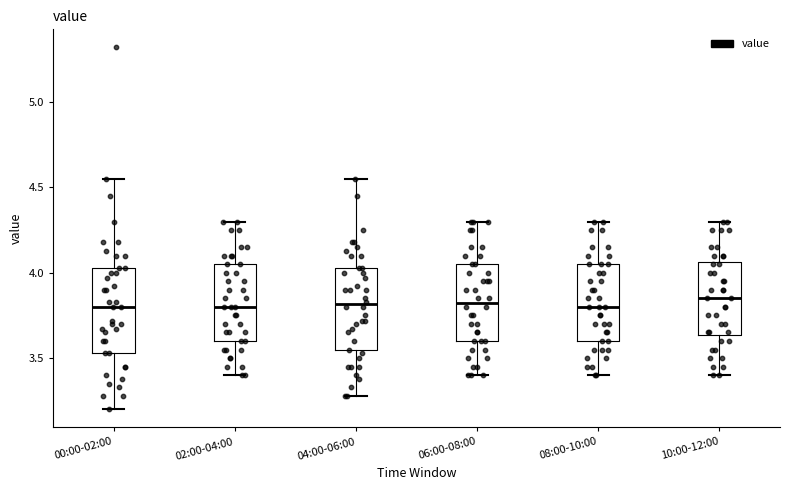

Reading left to right, transcribe this box plot: for each box, give where its median line is, the range the box spans, and where its two whiskers end, as read against the y-axis. The values are not printed on the chart, so give them approximately, as read against the axis.

00:00-02:00: median 3.80, box 3.55 to 4.05, whiskers 3.20 to 4.55
02:00-04:00: median 3.80, box 3.60 to 4.05, whiskers 3.40 to 4.30
04:00-06:00: median 3.80, box 3.55 to 4.05, whiskers 3.30 to 4.55
06:00-08:00: median 3.85, box 3.60 to 4.05, whiskers 3.40 to 4.30
08:00-10:00: median 3.80, box 3.60 to 4.05, whiskers 3.40 to 4.30
10:00-12:00: median 3.85, box 3.65 to 4.05, whiskers 3.40 to 4.30